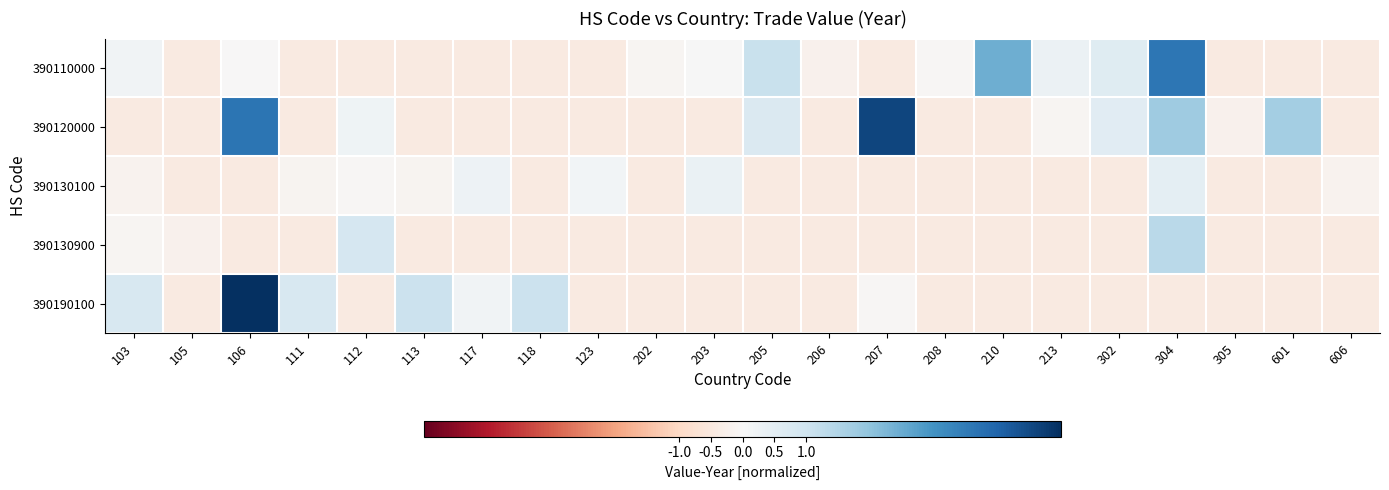

Count the number of data series in this chart.

5